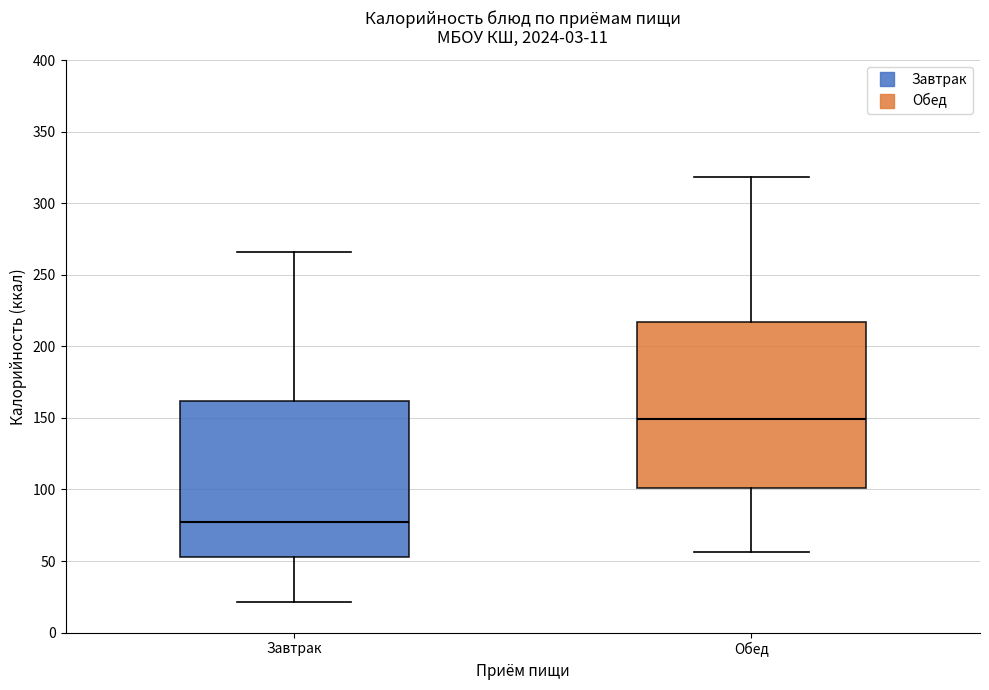

Reading left to right, transcribe this box plot: for each box, give where its median line is, the range the box spans, and where its two whiskers end, as read against the y-axis. The values are not printed on the chart, so give them approximately, as read against the axis.

Завтрак: median 75, box 55 to 160, whiskers 20 to 265
Обед: median 150, box 100 to 215, whiskers 55 to 320